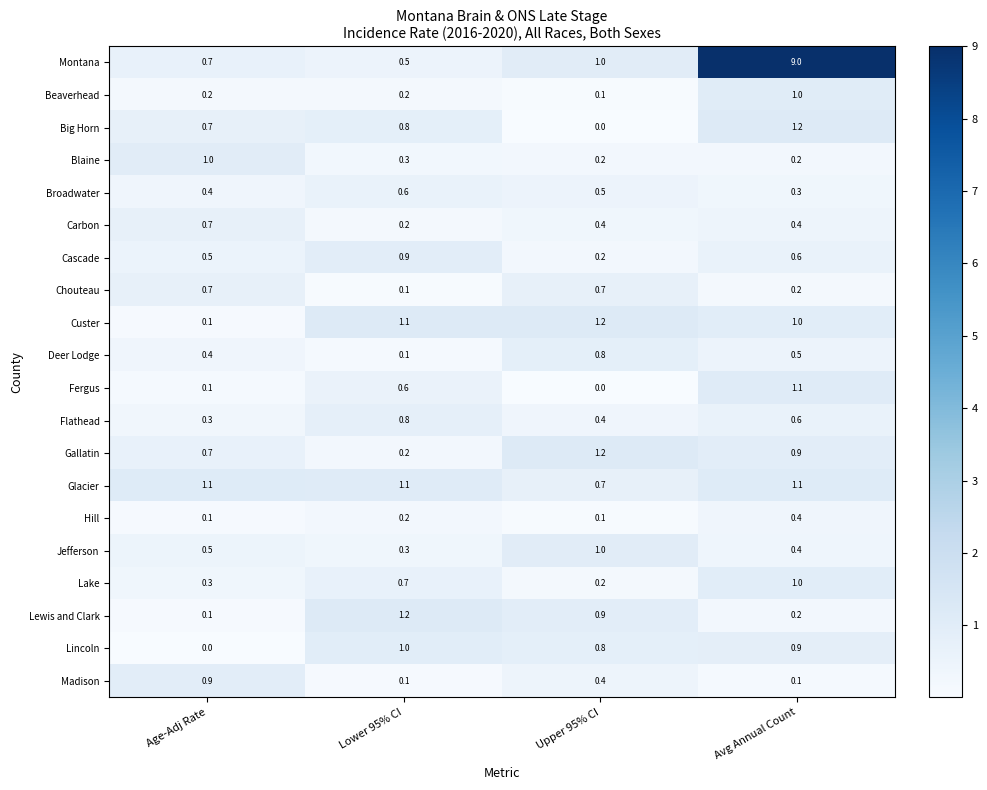

What is the sum of the Lincoln values at Age-Adj Rate and Upper 95% CI?

0.8